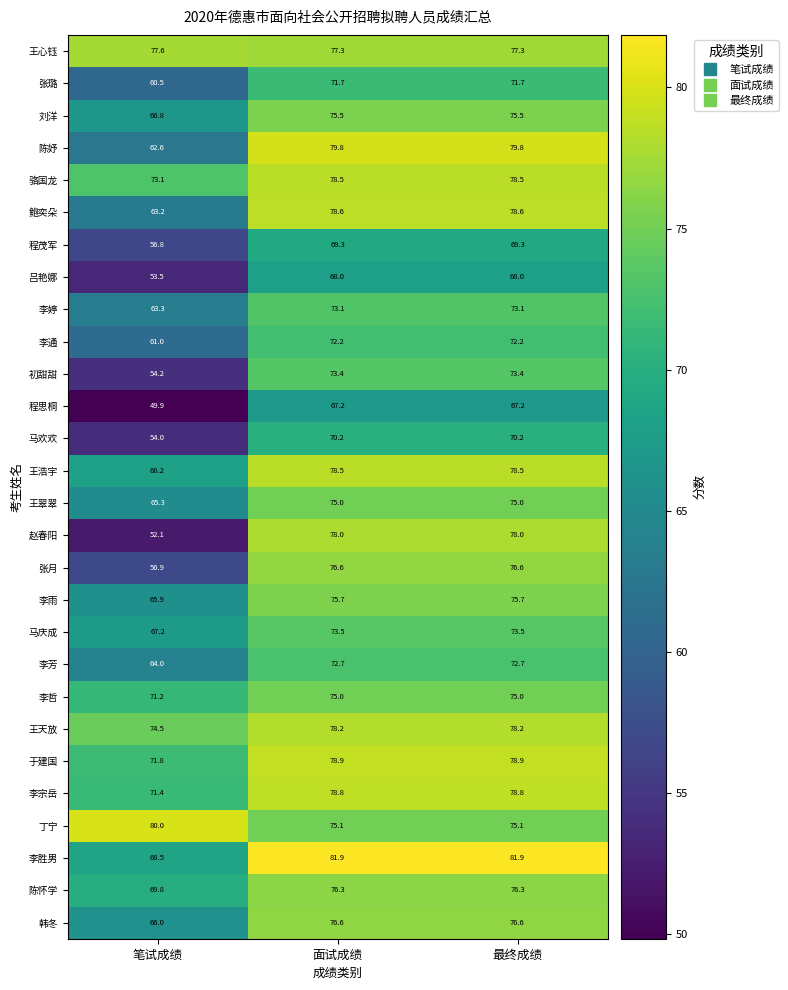

Between 笔试成绩 and 最终成绩, which series saw the biggest shift?

赵春阳